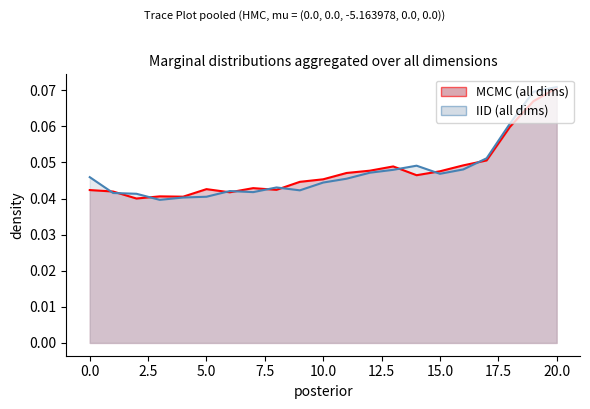

List the labels in order of IID (all dims) value, largest first.

20, 19, 18, 17, 14, 16, 13, 12, 15, 0, 11, 10, 8, 9, 6, 7, 1, 2, 5, 4, 3